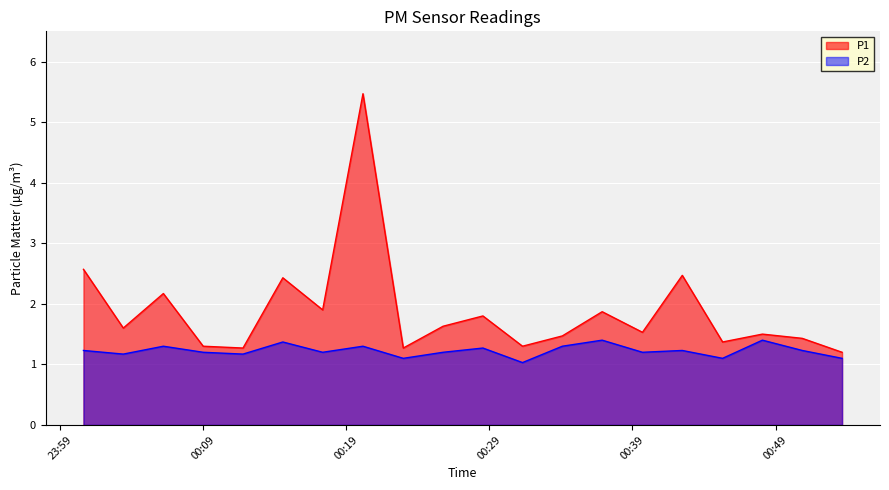

Which series changed the most between 2023-02-28T00:22:59 and 2023-02-28T00:53:39?

P1